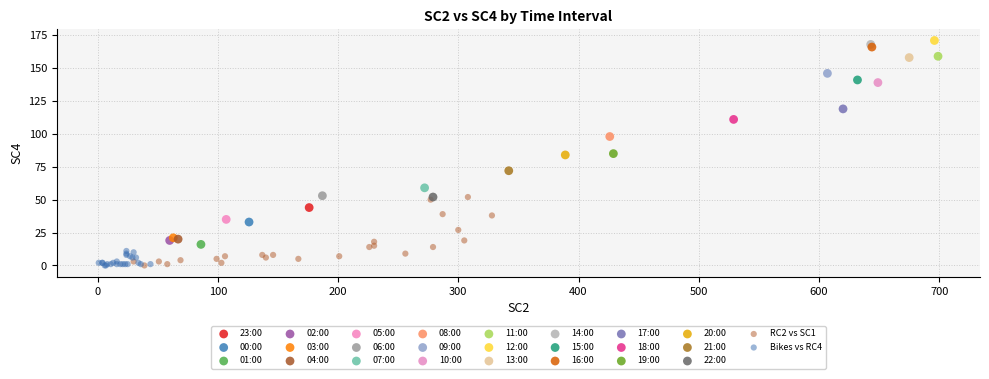

What are all the series names shown in the legend?

23:00, 00:00, 01:00, 02:00, 03:00, 04:00, 05:00, 06:00, 07:00, 08:00, 09:00, 10:00, 11:00, 12:00, 13:00, 14:00, 15:00, 16:00, 17:00, 18:00, 19:00, 20:00, 21:00, 22:00, RC2 vs SC1, Bikes vs RC4